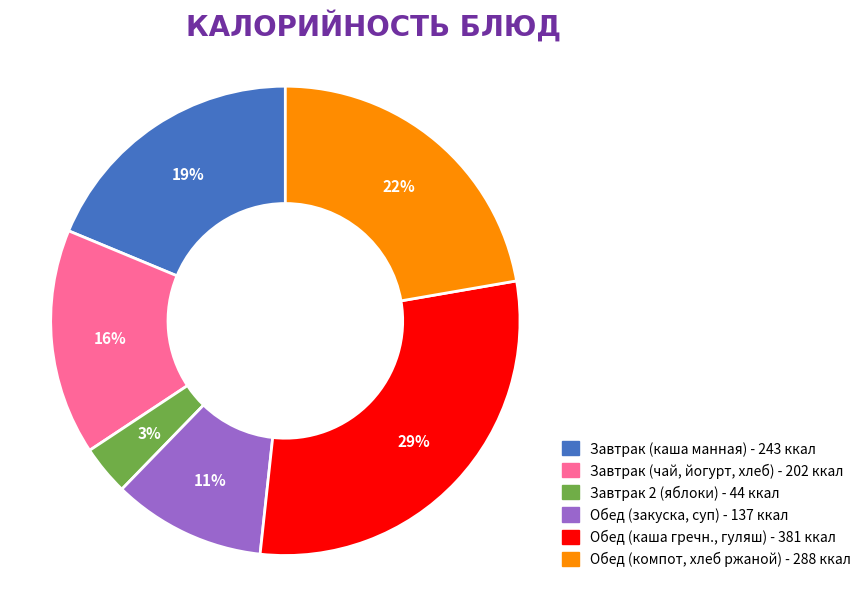

Does any single category account for the majority?

No